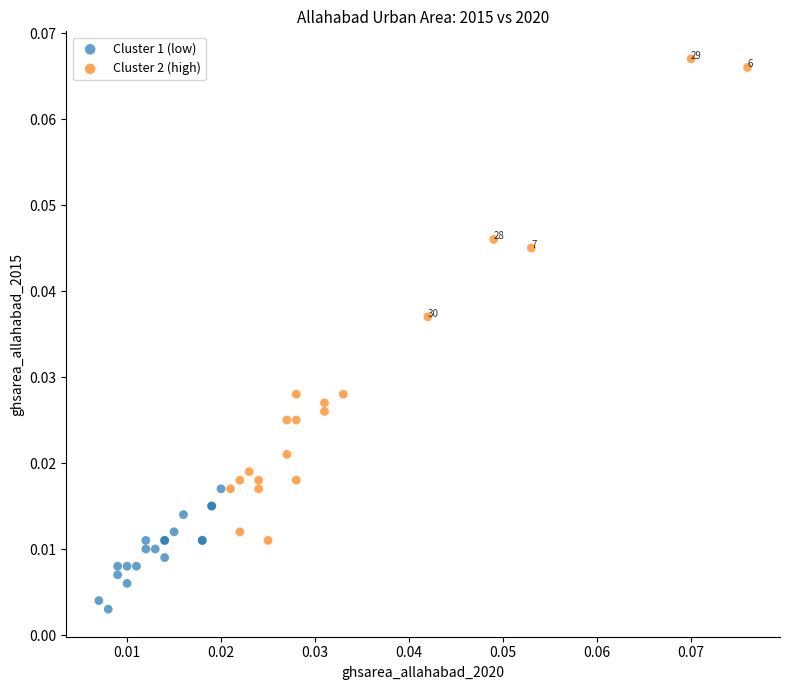

Which series contains the lowest Y value?

Cluster 1 (low)